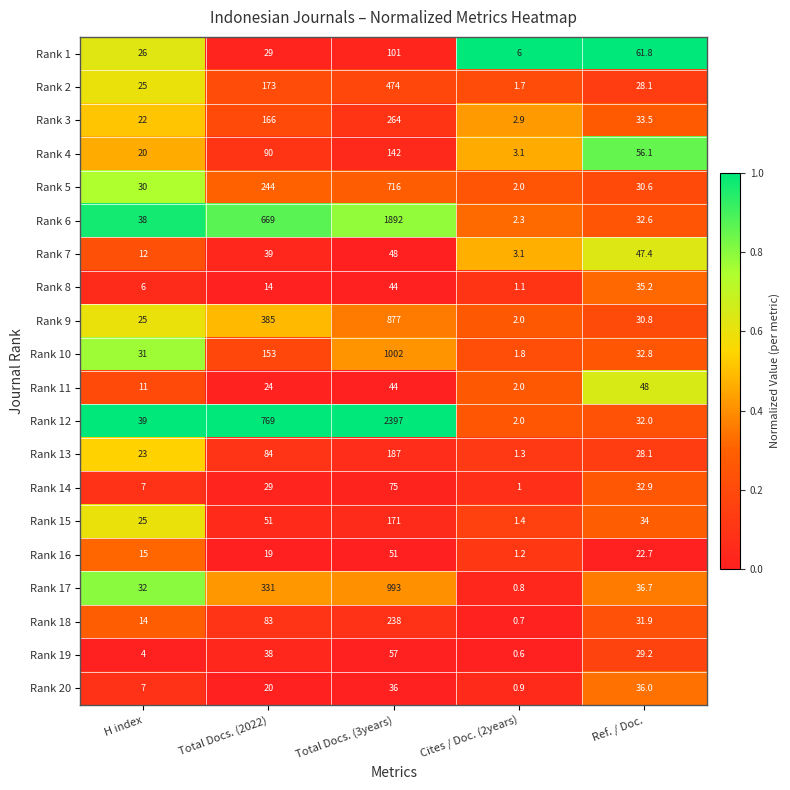

What is the sum of the Rank 13 values at Ref. / Doc. and H index?

51.1